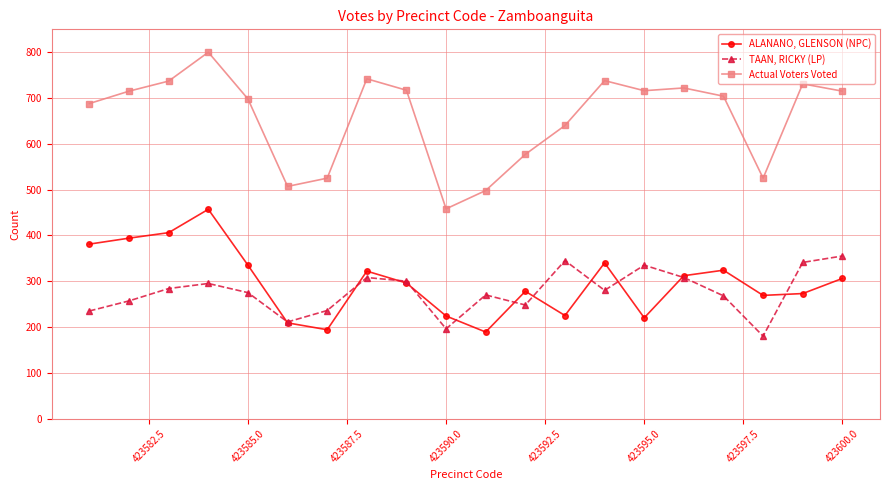

True or false: ALANANO, GLENSON (NPC) and Actual Voters Voted cross at least once.

False